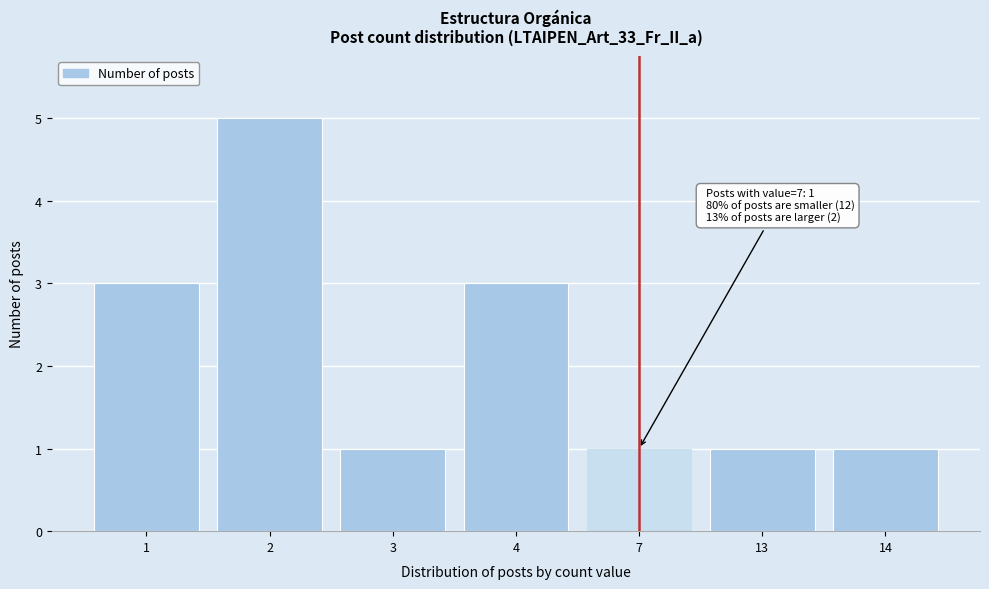

Reading left to right, transcribe all the data shown in this chart.

3	5	1	3	1	1	1